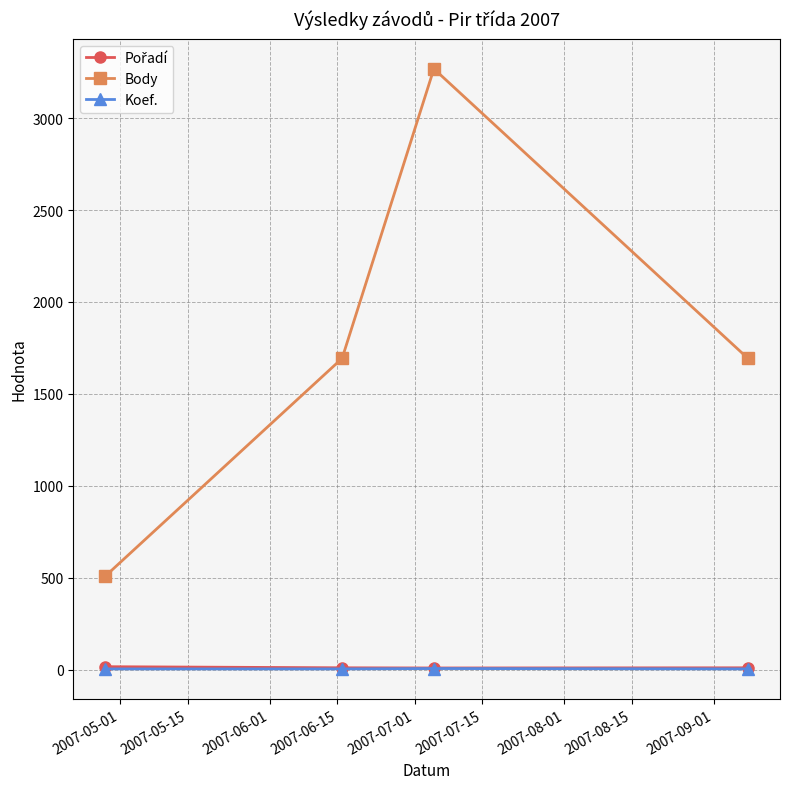

What is the maximum value shown in the chart?

3268